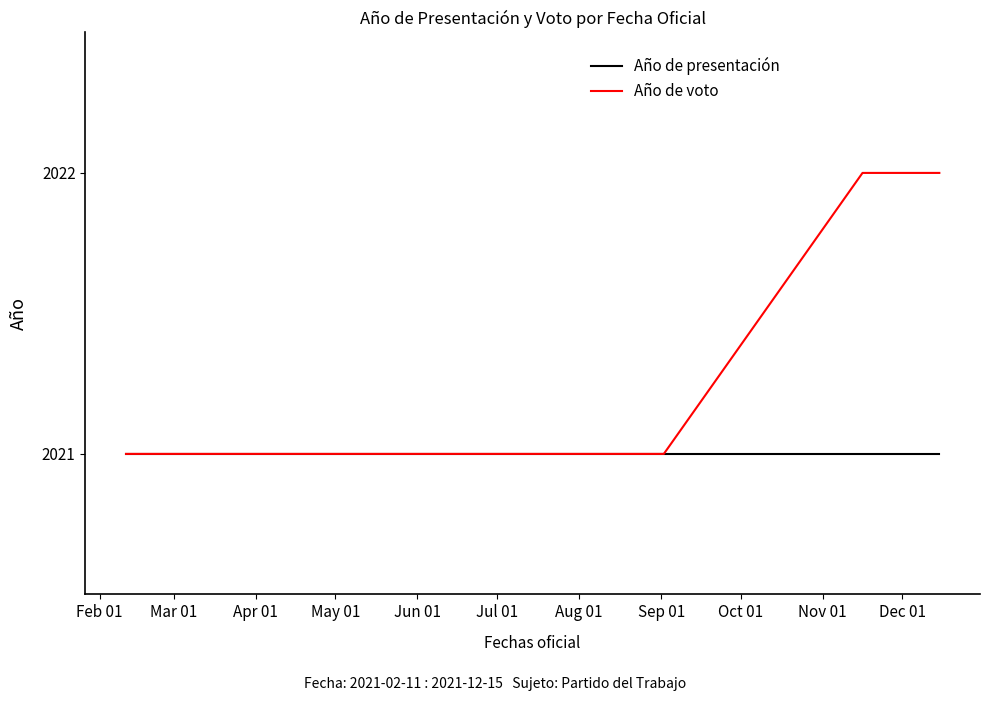

What is the label of the 8th point from the left?

Sep 01